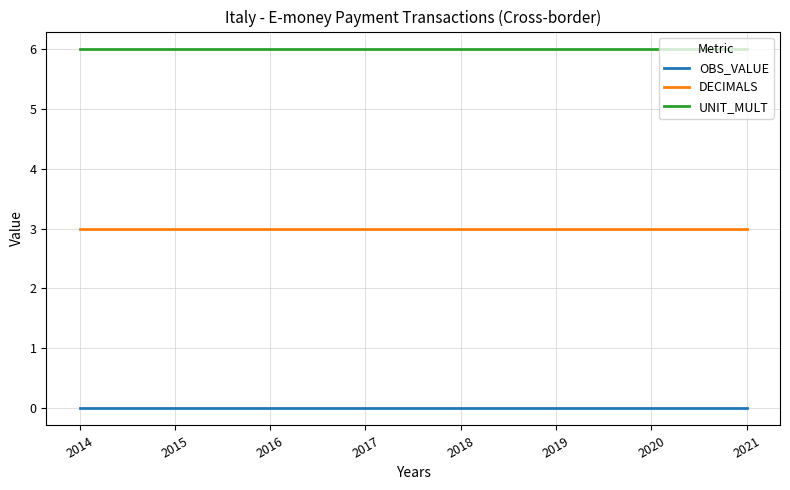

Which series has the largest total across all categories?

UNIT_MULT